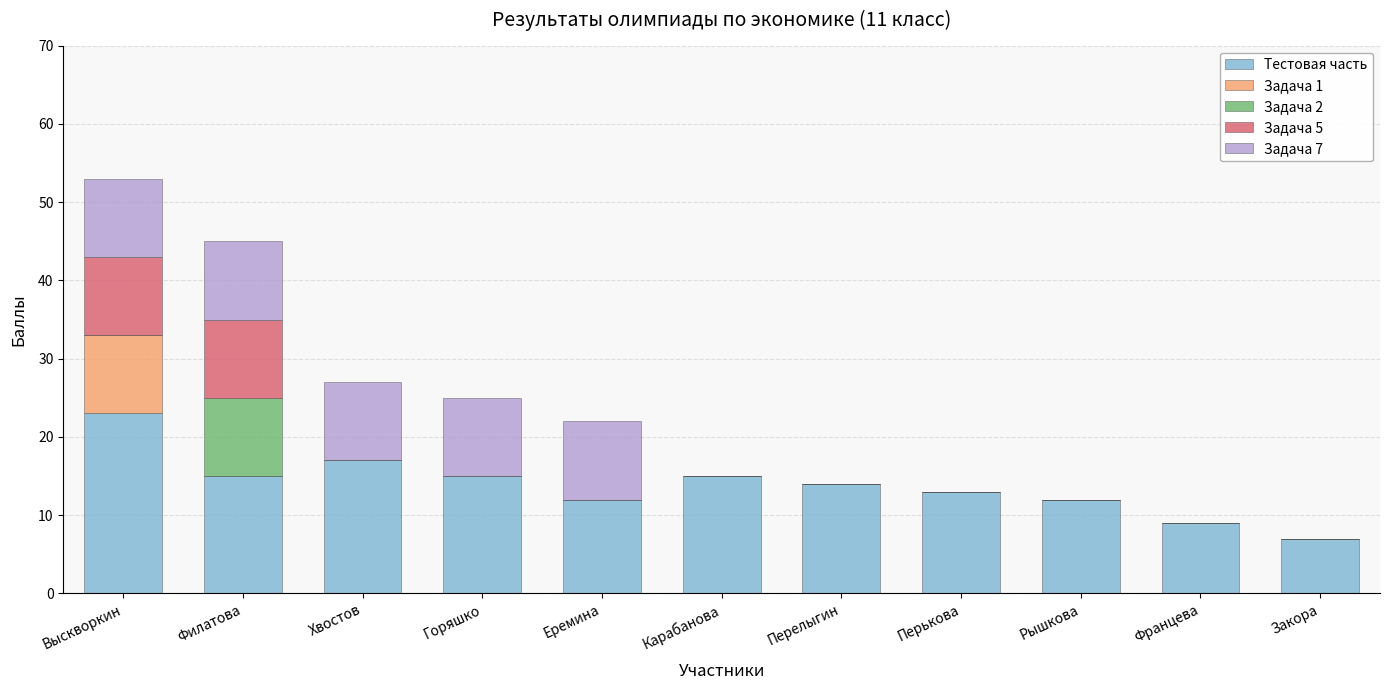

At which category is the sum across all series the highest?

Выскворкин